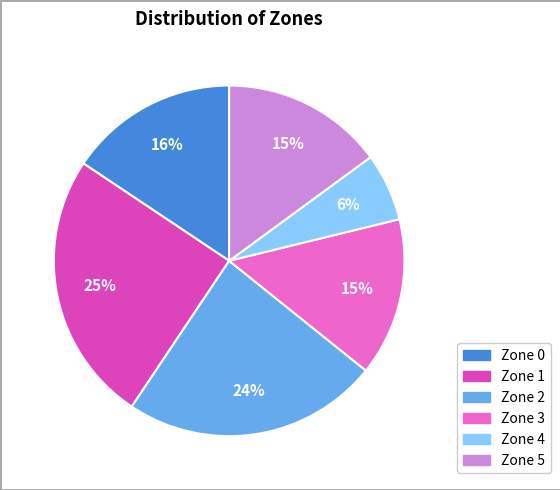

How many slices are in this pie chart?

6